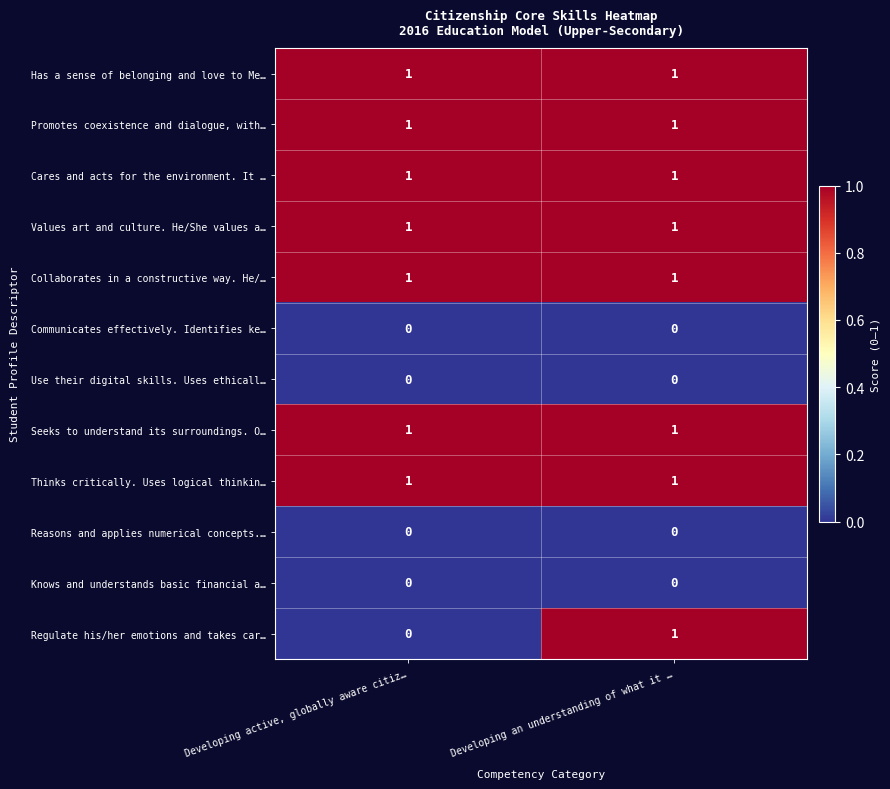

What is the total value across all series at Developing active, globally aware citiz…?

7